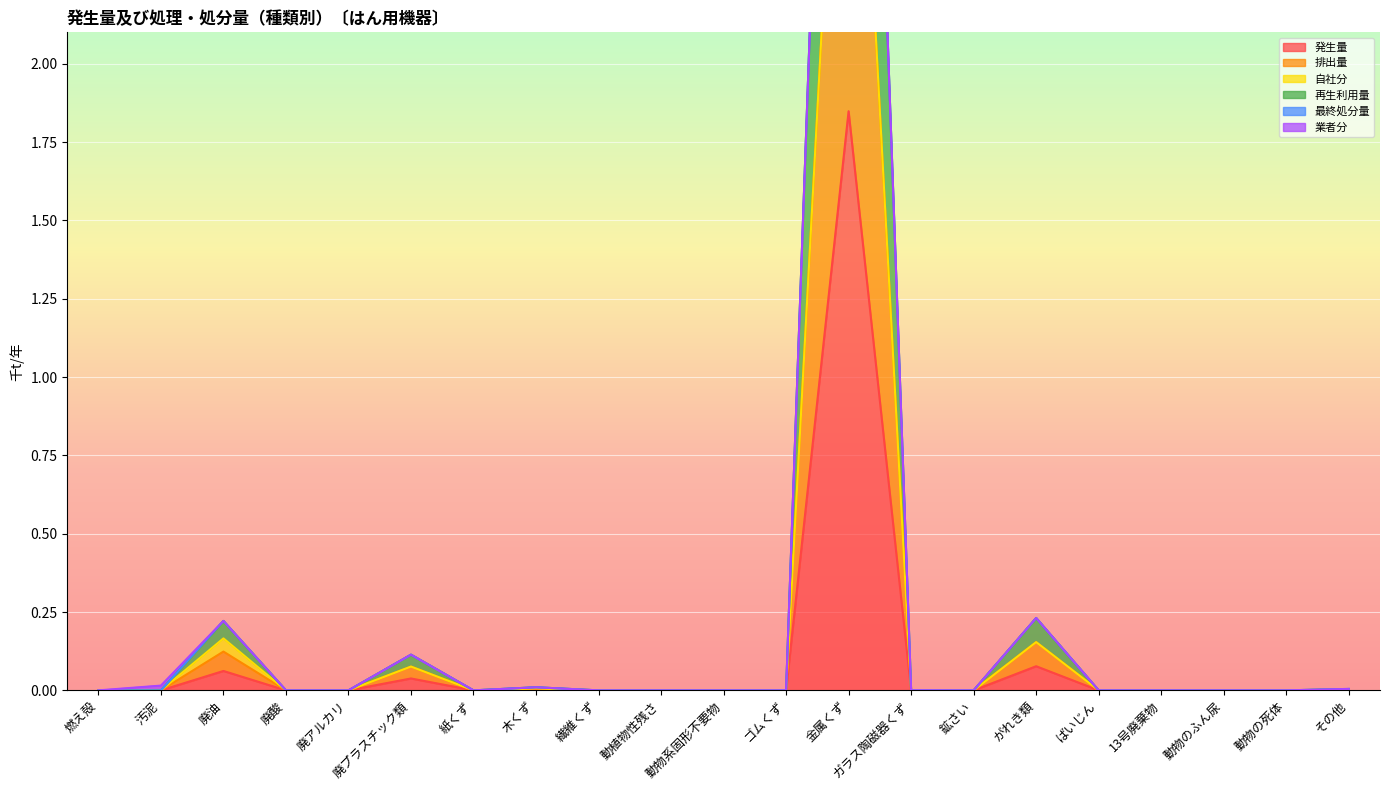

In 再生利用量, how many points are higher than both neighbors (excluding endpoints)?

5